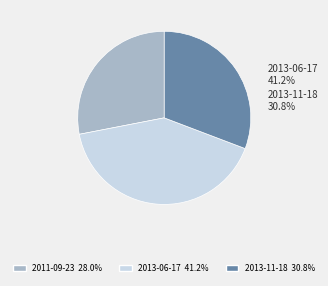

What is the smallest slice in the pie chart?

2011-09-23